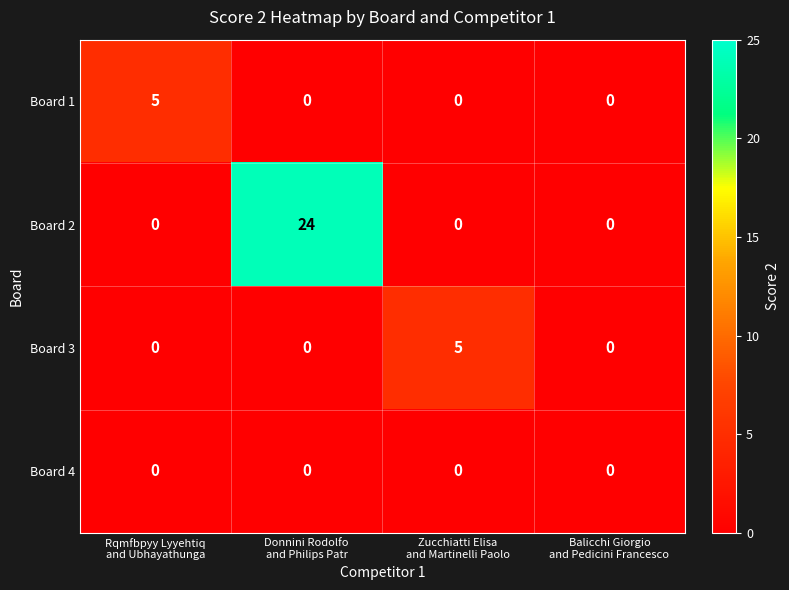

How many series are shown in this chart?

4